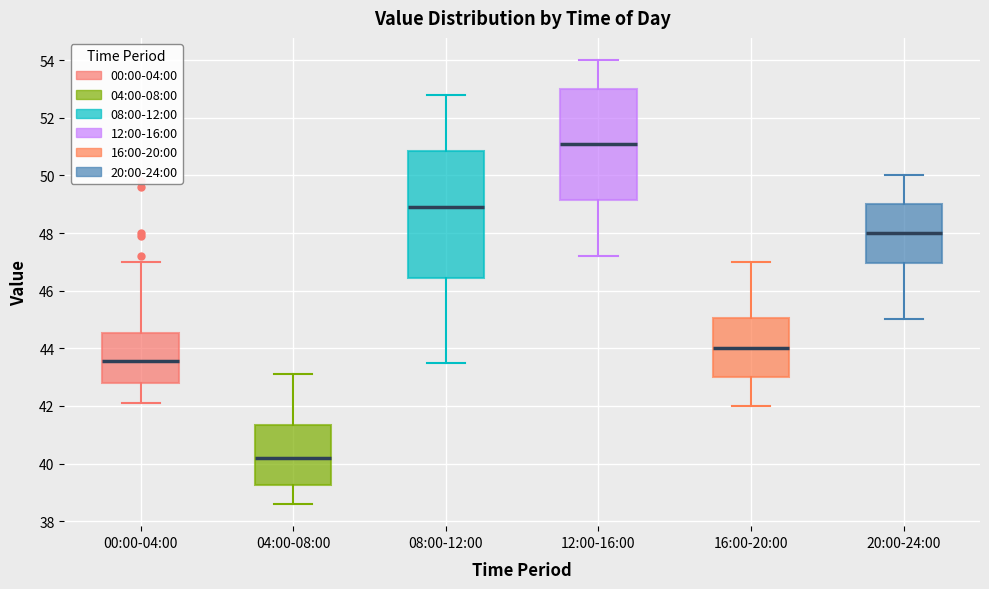

Reading left to right, read every box against the y-axis: the position of its median line, the range the box covers, and the ends of its whiskers. The values are not printed on the chart, so give them approximately, as read against the axis.

00:00-04:00: median 43.6, box 42.8 to 44.6, whiskers 42.2 to 47.0
04:00-08:00: median 40.2, box 39.2 to 41.4, whiskers 38.6 to 43.2
08:00-12:00: median 49.0, box 46.4 to 50.8, whiskers 43.6 to 52.8
12:00-16:00: median 51.2, box 49.2 to 53.0, whiskers 47.2 to 54.0
16:00-20:00: median 44.0, box 43.0 to 45.0, whiskers 42.0 to 47.0
20:00-24:00: median 48.0, box 47.0 to 49.0, whiskers 45.0 to 50.0